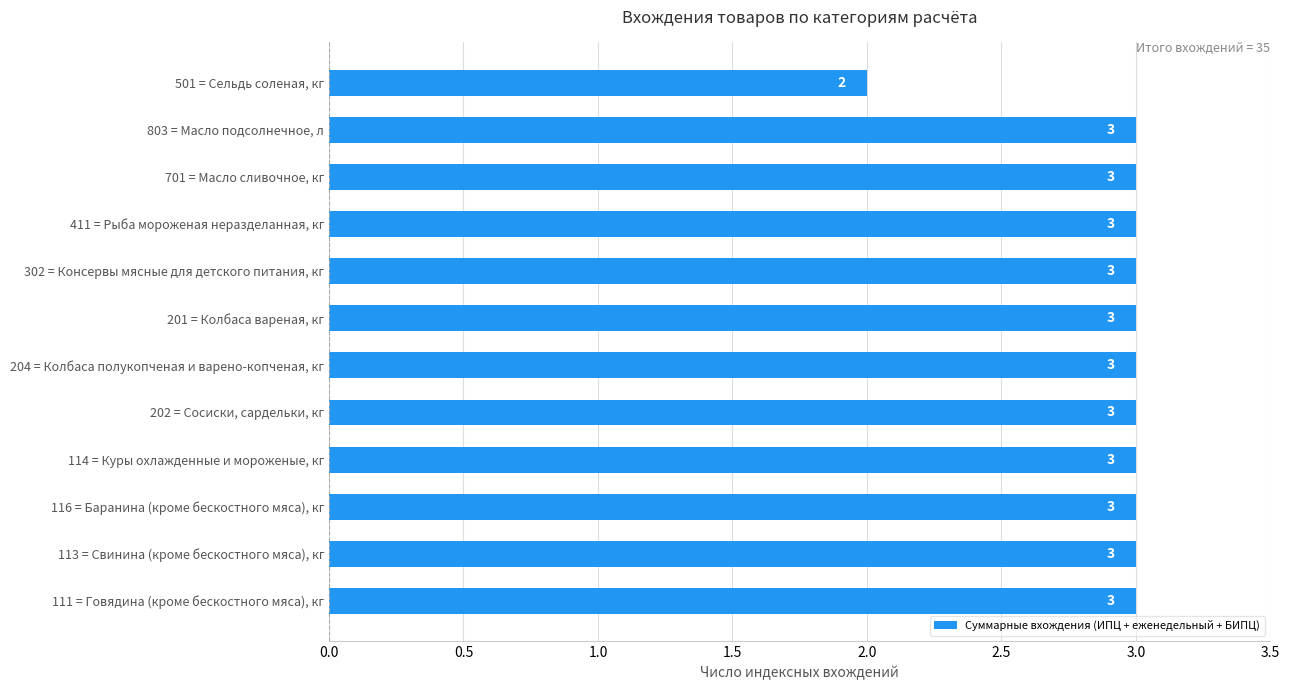

Reading bottom to top, what are all the values shown in this chart?

3	3	3	3	3	3	3	3	3	3	3	2